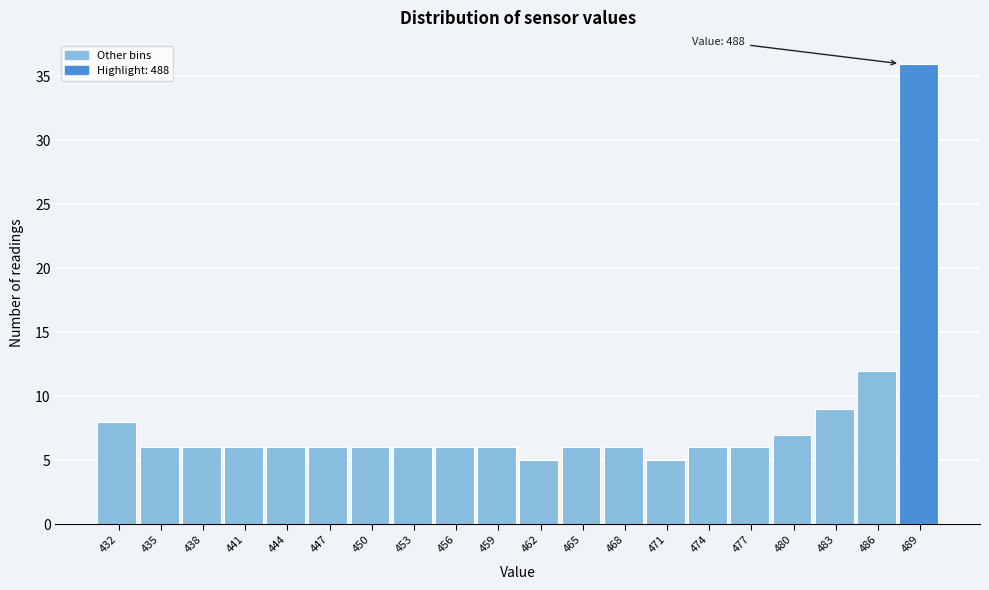

Over which range of the x-axis is the bar tallest?

487.95 to 491.00